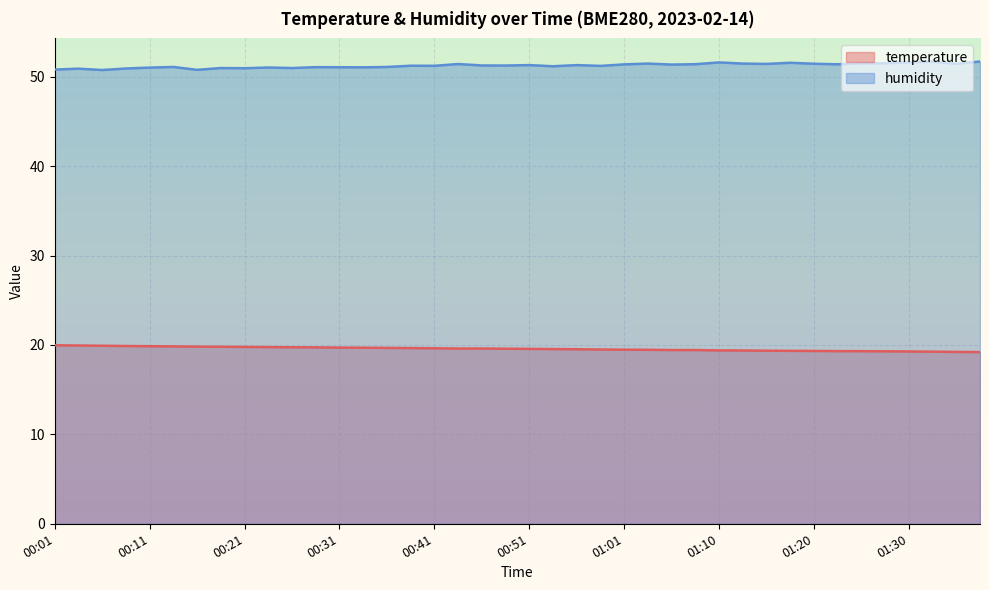

Does the chart display data point markers on the line(s)?

No